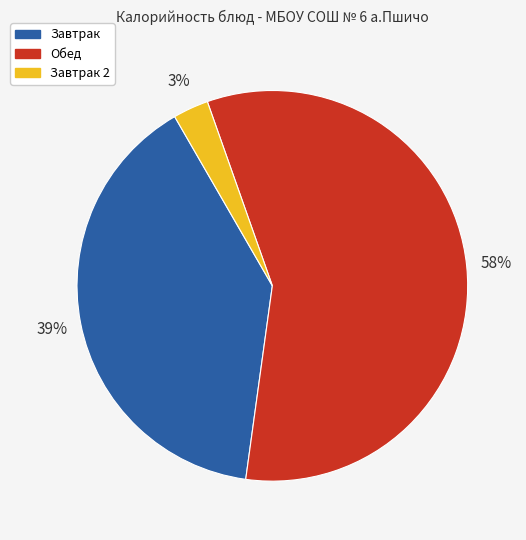

Is there any slice that represents more than half of the pie?

Yes